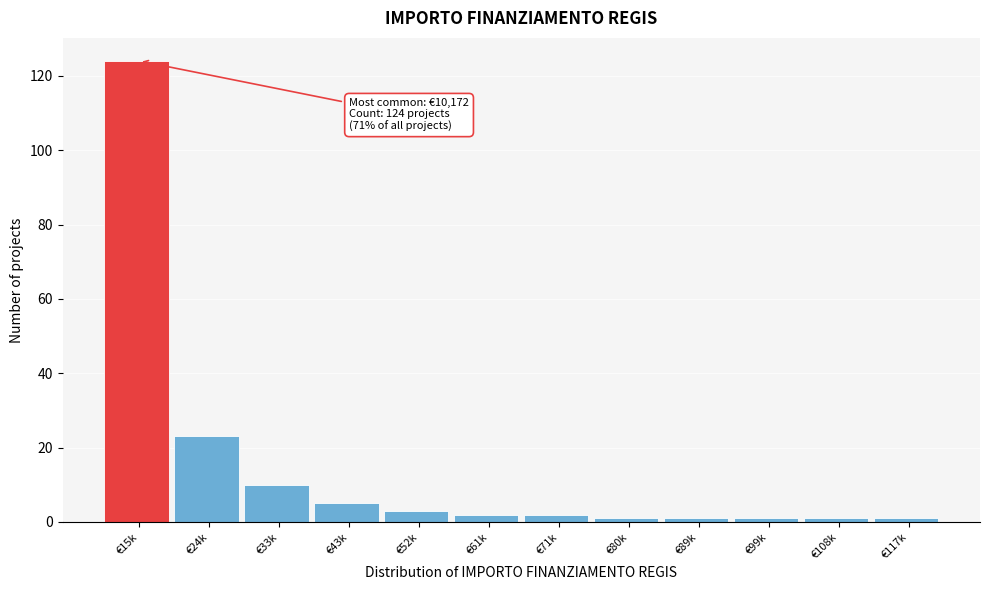

Reading left to right, list all the values displayed in this chart.

124	23	10	5	3	2	2	1	1	1	1	1